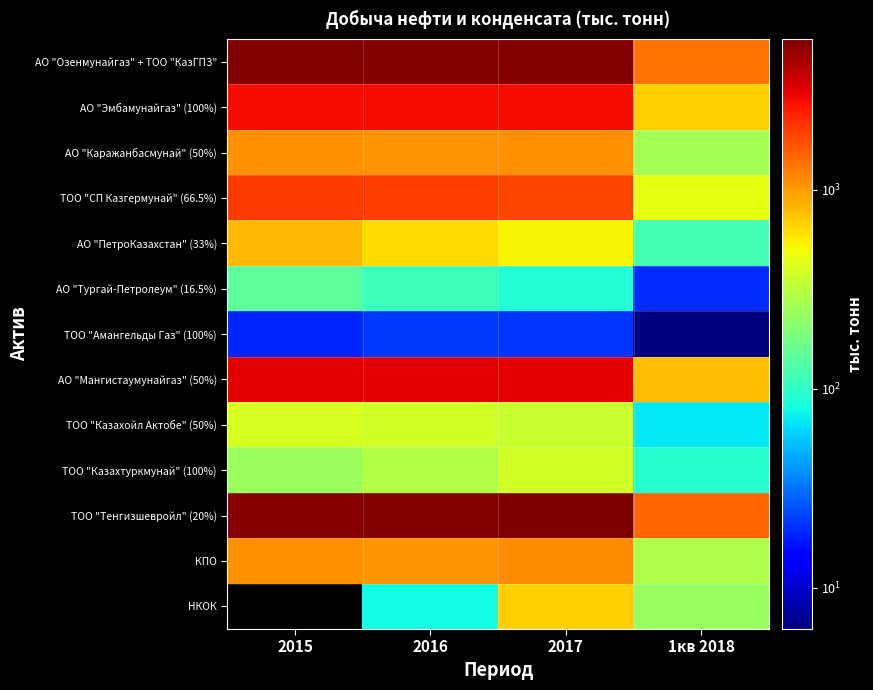

Reading left to right, what are all the values shown in this chart?

АО "Озенмунайгаз" + ТОО "КазГПЗ": 2015=5519.5	2016=5564.2	2017=5488.3	1кв 2018=1352.2
АО "Эмбамунайгаз" (100%): 2015=2823.0	2016=2832.0	2017=2840.0	1кв 2018=695.4
АО "Каражанбасмунай" (50%): 2015=1069.2	2016=1063.5	2017=1070.6	1кв 2018=265.1
ТОО "СП Казгермунай" (66.5%): 2015=1994.9	2016=1952.5	2017=1862.0	1кв 2018=448.0
АО "ПетроКазахстан" (33%): 2015=807.0	2016=640.0	2017=523.6	1кв 2018=119.2
АО "Тургай-Петролеум" (16.5%): 2015=146.5	2016=110.8	2017=91.1	1кв 2018=19.8
ТОО "Амангельды Газ" (100%): 2015=18.6	2016=21.4	2017=20.6	1кв 2018=6.2
АО "Мангистаумунайгаз" (50%): 2015=3136.7	2016=3145.0	2017=3177.9	1кв 2018=785.4
ТОО "Казахойл Актобе" (50%): 2015=400.7	2016=380.7	2017=351.1	1кв 2018=70.2
ТОО "Казахтуркмунай" (100%): 2015=242.1	2016=292.0	2017=386.9	1кв 2018=92.4
ТОО "Тенгизшевройл" (20%): 2015=5431.5	2016=5511.1	2017=5739.3	1кв 2018=1486.1
КПО: 2015=1079.6	2016=1046.6	2017=1124.7	1кв 2018=284.7
НКОК: 2015=0.0	2016=79.2	2017=686.0	1кв 2018=237.3